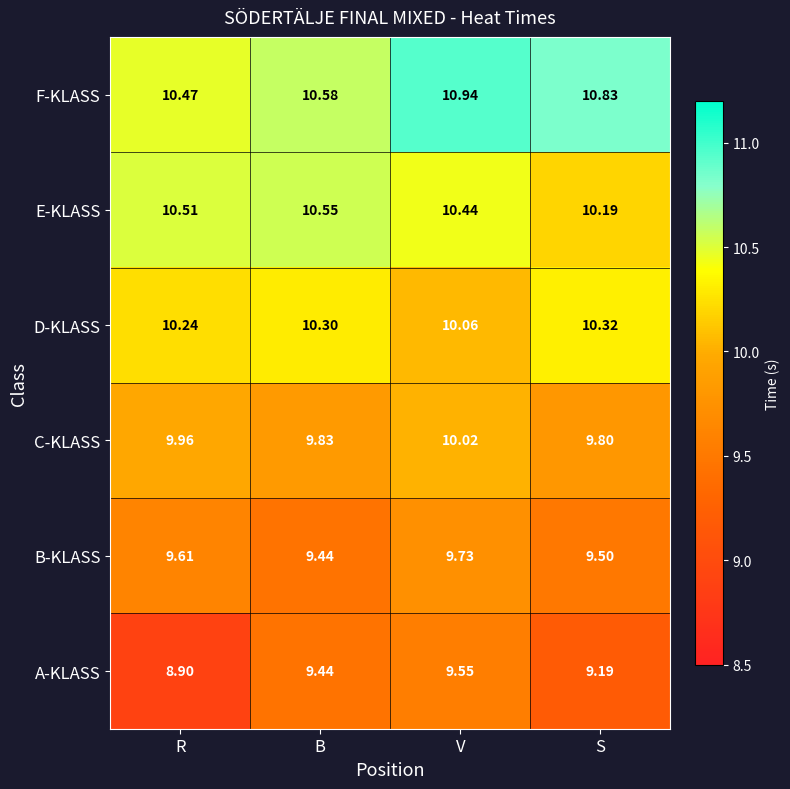

Which series has the largest total across all categories?

F-KLASS